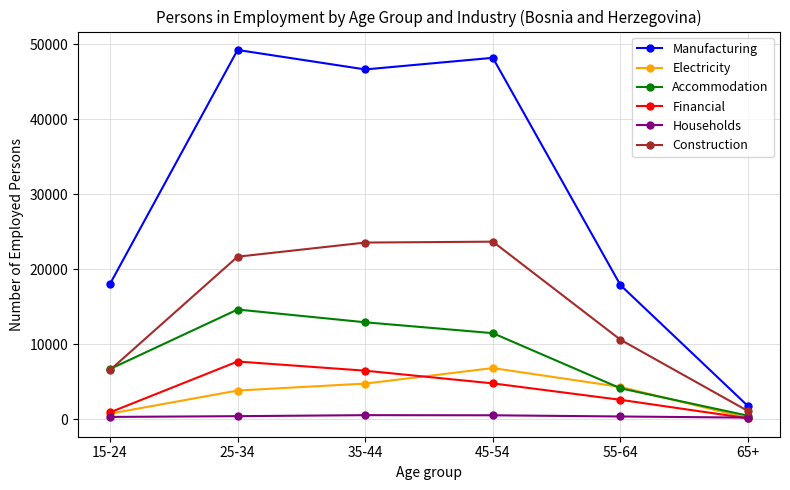

What is the value of the Manufacturing point at the 6th from the left?

1743